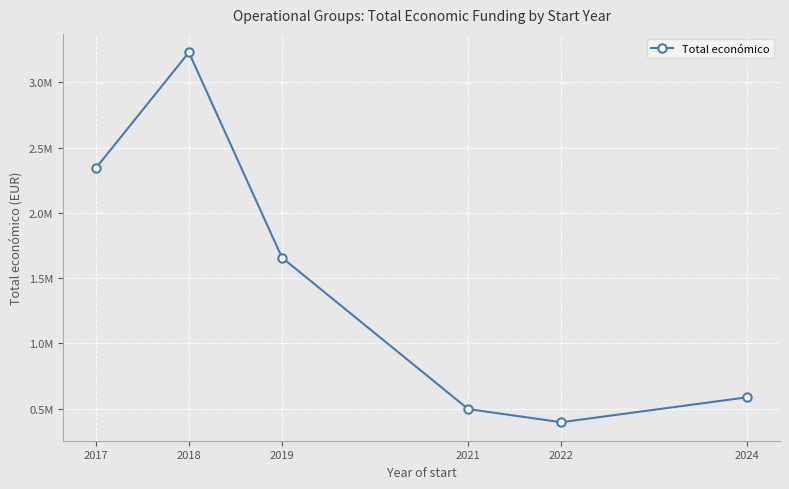

Reading left to right, transcribe all the data shown in this chart.

2342431.0	3230558.2	1657251.0	496428.5	395340.0	586754.0